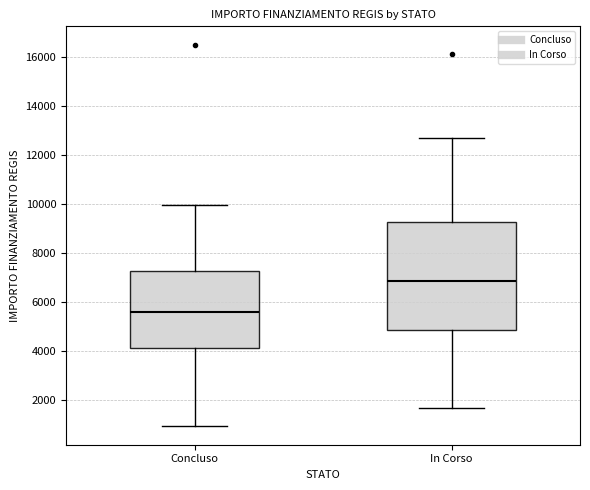

Comparing the boxes themselves (not the whiskers), which one is the tallest?

In Corso